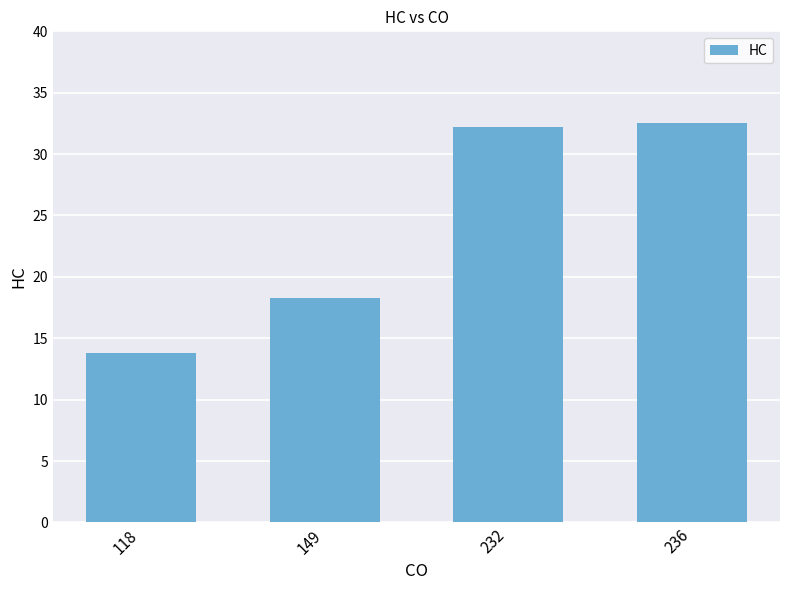

What is the sum of the values at 118 and 236?

46.3